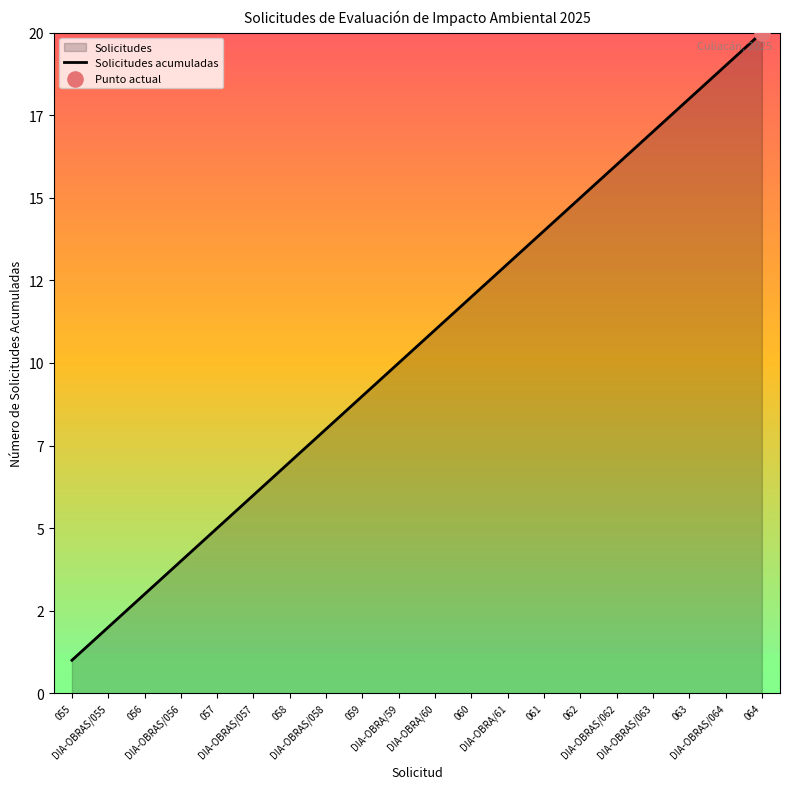

Approximately how many times larger is the value at 063 compared to DIA-OBRA/61?

1.4